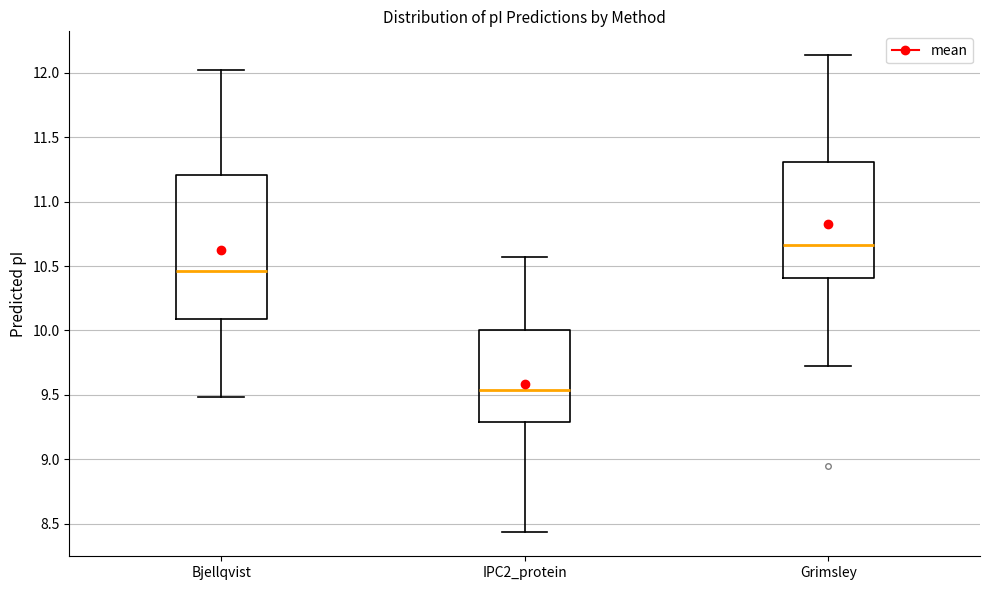

Where does the median line of the box for Grimsley sit on the y-axis? The values are not printed on the chart, so give them approximately, as read against the axis.

10.65